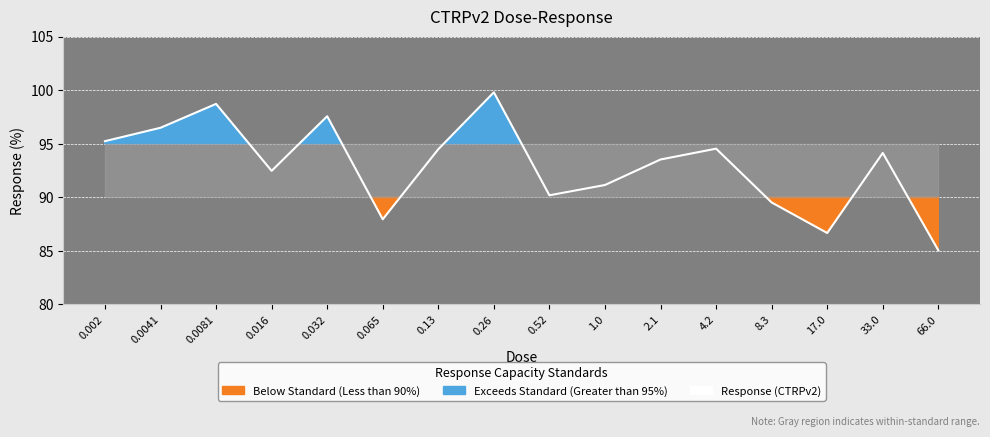

List the labels in order of value, smallest first.

66.0, 17.0, 0.065, 8.3, 0.52, 1.0, 0.016, 2.1, 33.0, 0.13, 4.2, 0.002, 0.0041, 0.032, 0.0081, 0.26